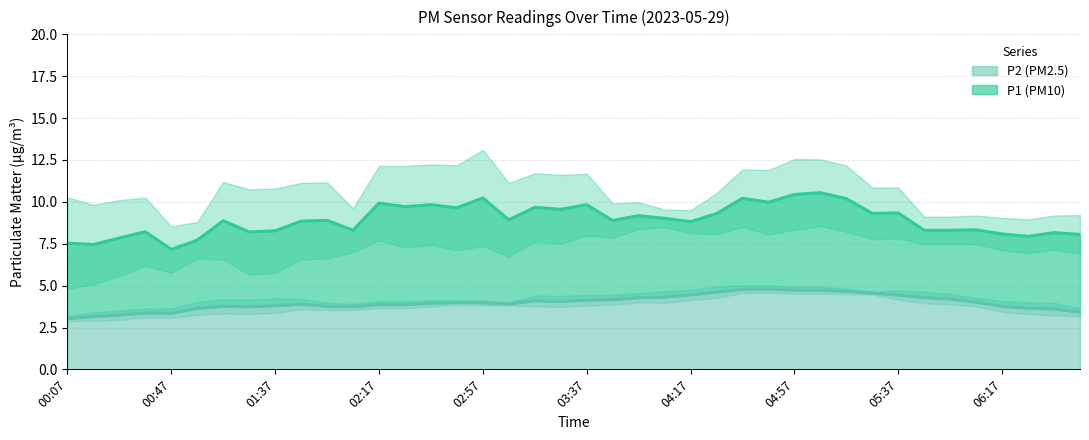

What is the lowest value of the P2 (PM2.5) series?

3.0